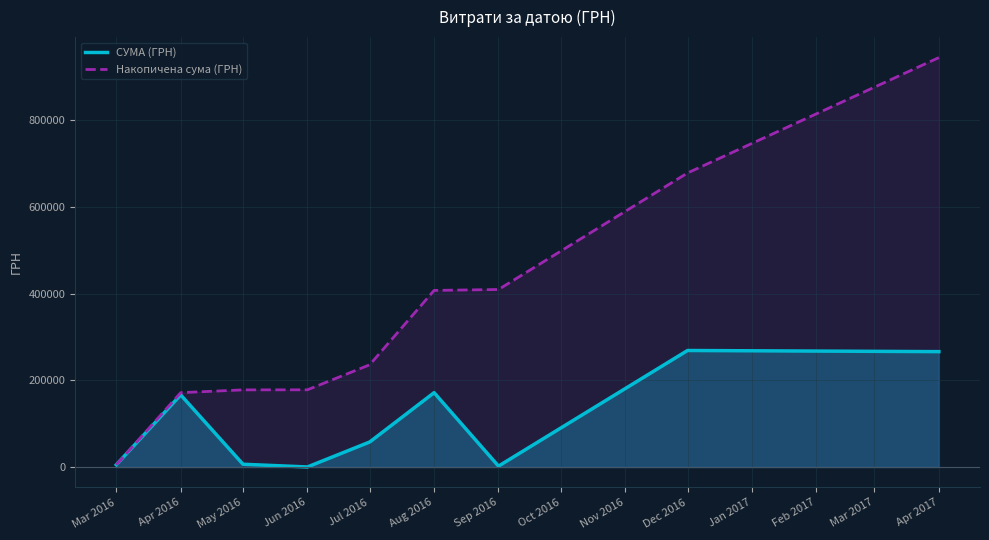

What is the sum of the Накопичена сума (ГРН) values at Sep 2016 and Aug 2016?

816761.4